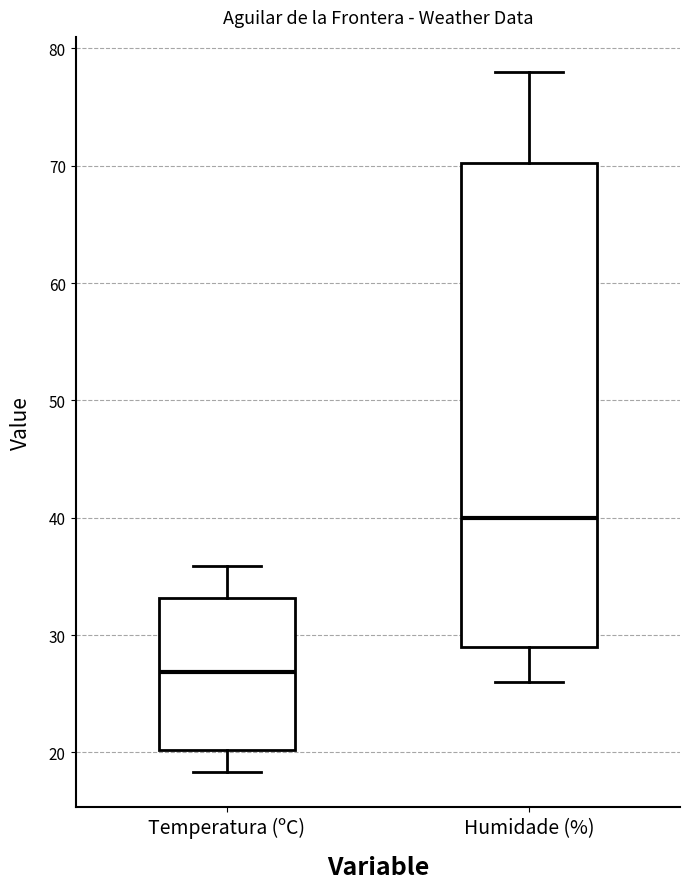

Where does the lower whisker of the box for Humidade (%) end on the y-axis? The values are not printed on the chart, so give them approximately, as read against the axis.

26